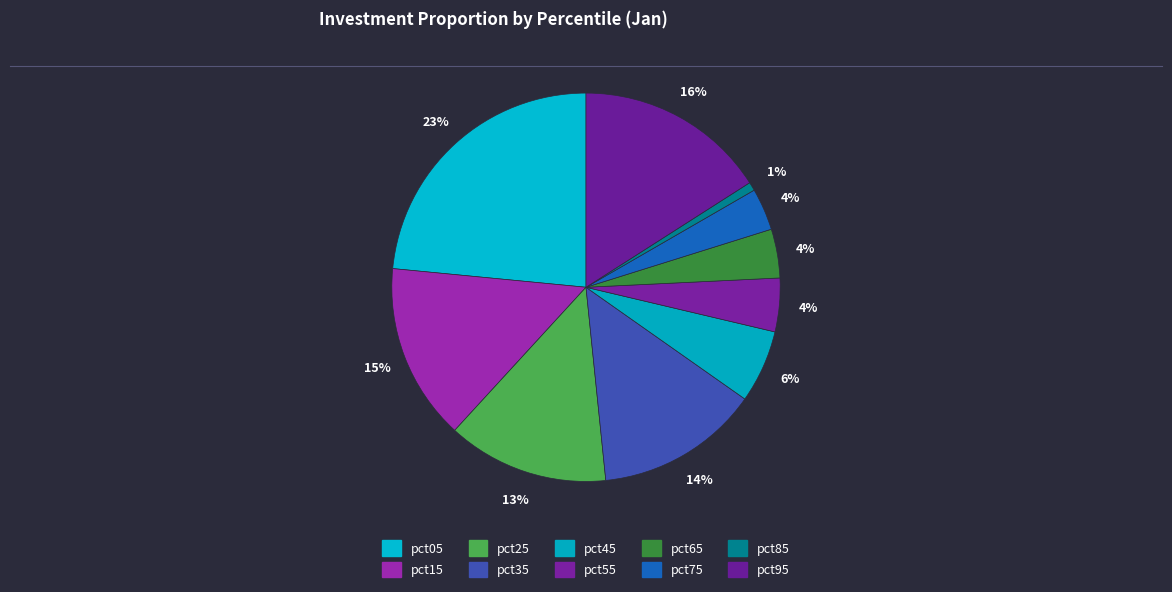

Count the number of slices in the pie.

10